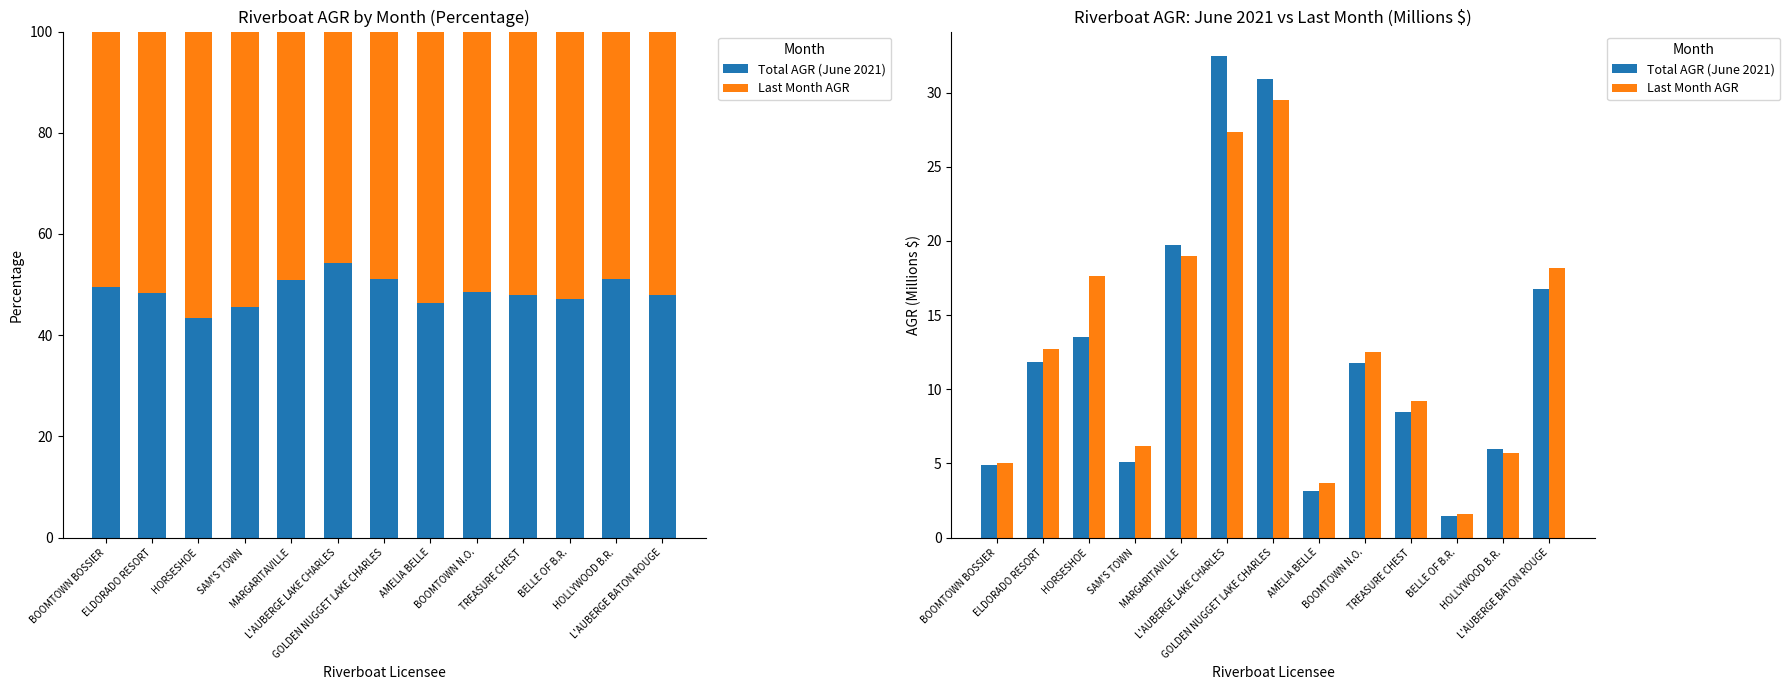

Between BELLE OF B.R. and L'AUBERGE LAKE CHARLES, which is larger?

L'AUBERGE LAKE CHARLES